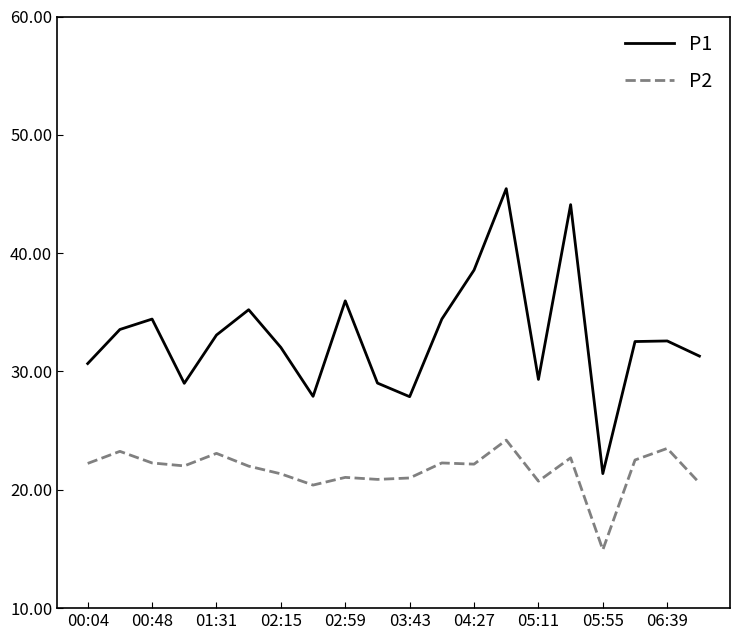

What is the highest value of the P1 series?

45.5